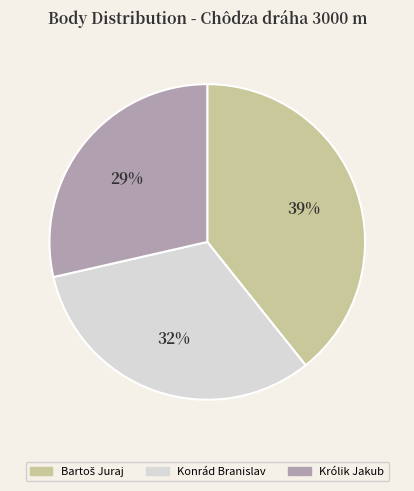

How many segments does this pie chart have?

3